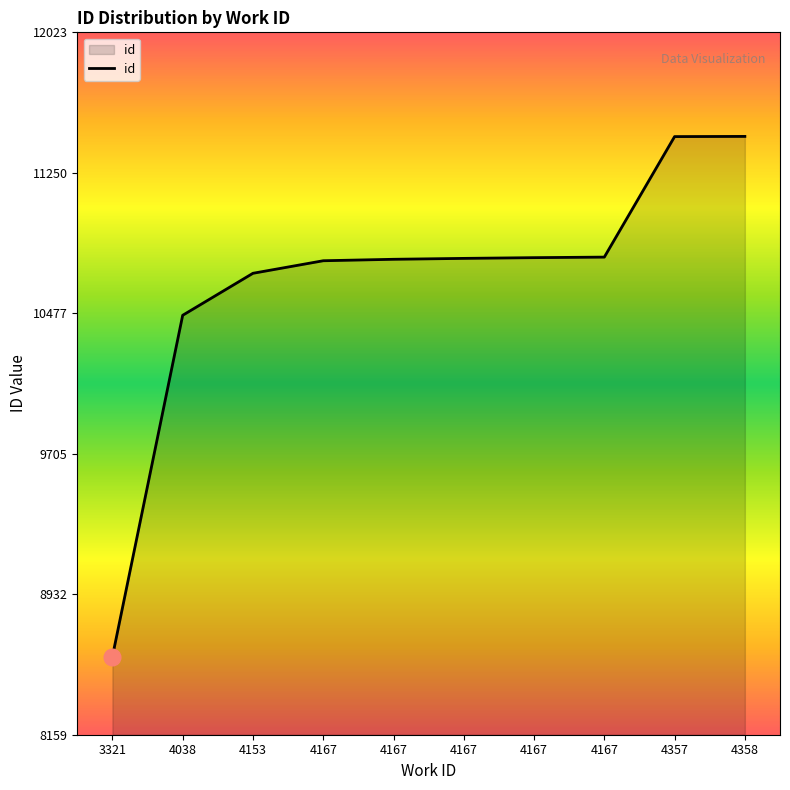

How many lines are shown in the chart?

1